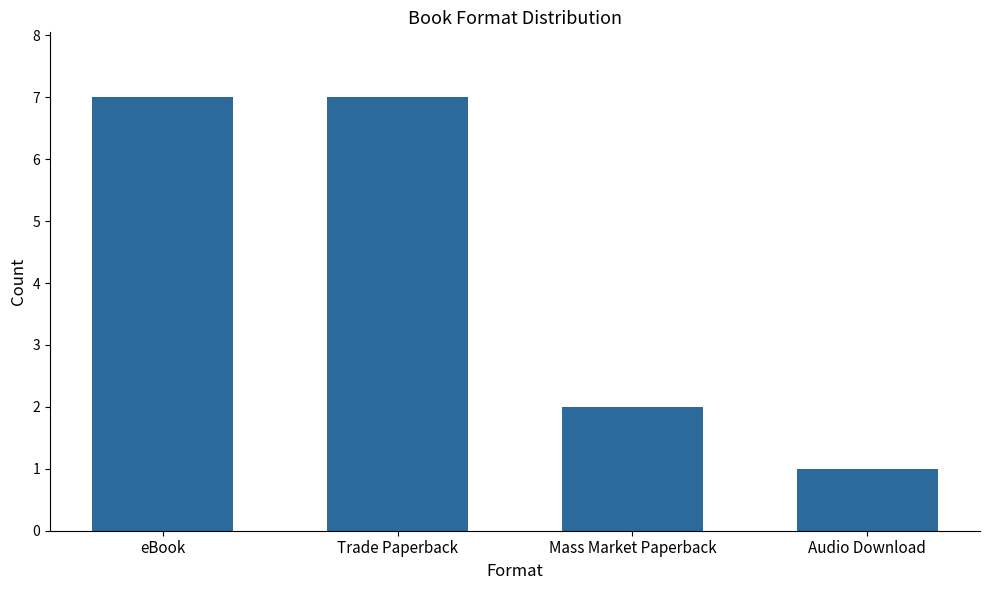

What is the sum of the values at eBook and Trade Paperback?

14